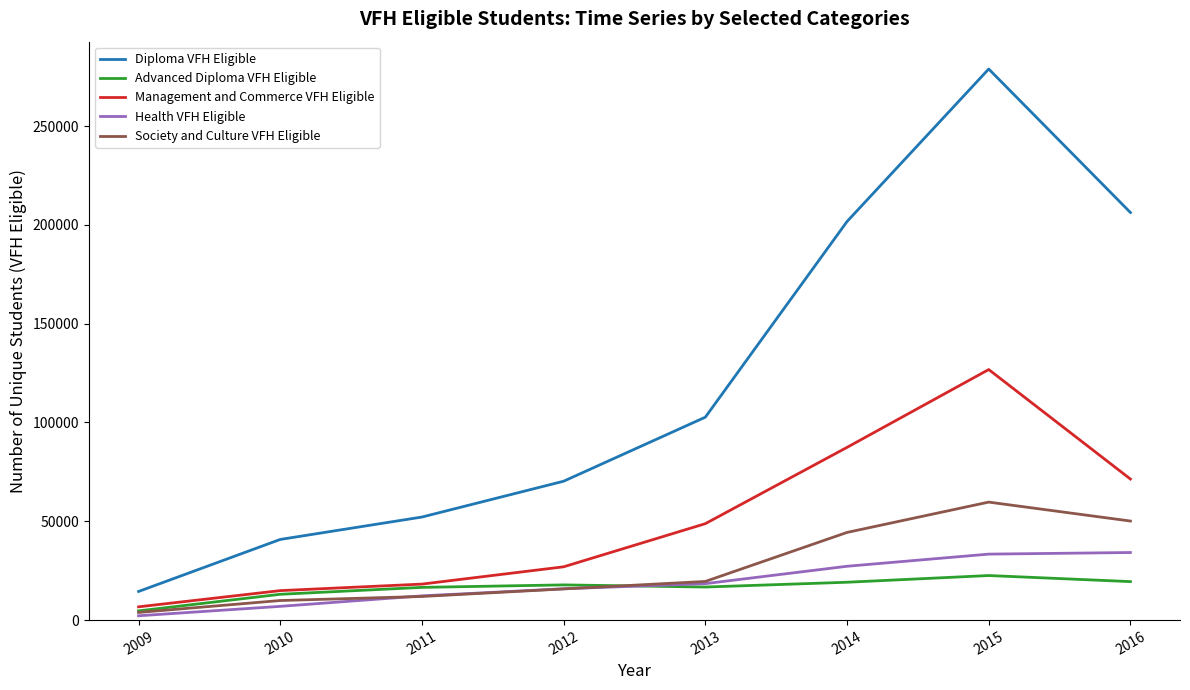

List the series in order of their peak value, lowest first.

Advanced Diploma VFH Eligible, Health VFH Eligible, Society and Culture VFH Eligible, Management and Commerce VFH Eligible, Diploma VFH Eligible